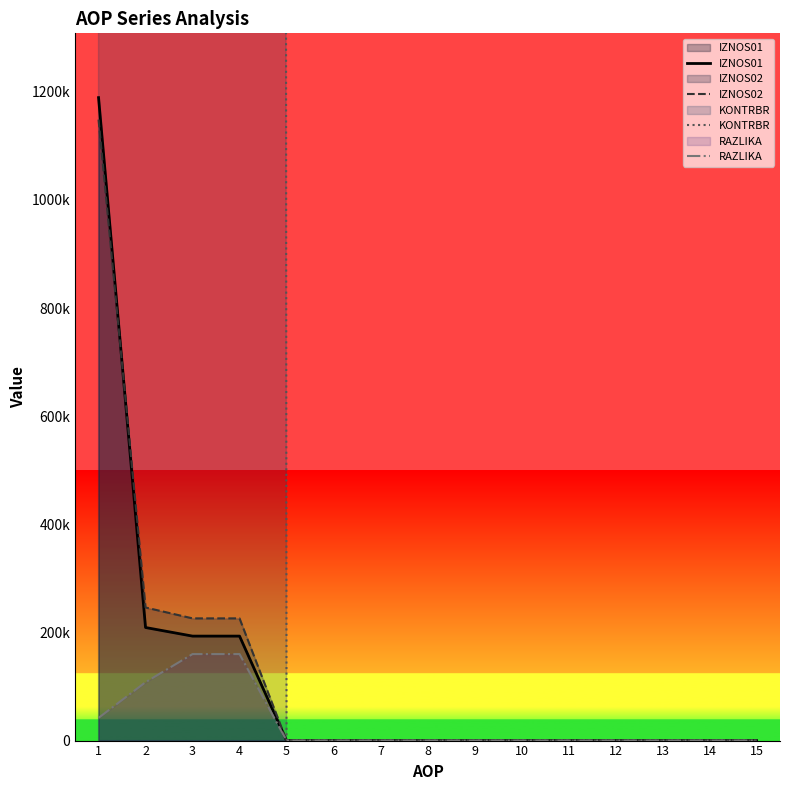

True or false: IZNOS01 and IZNOS02 cross at least once.

True